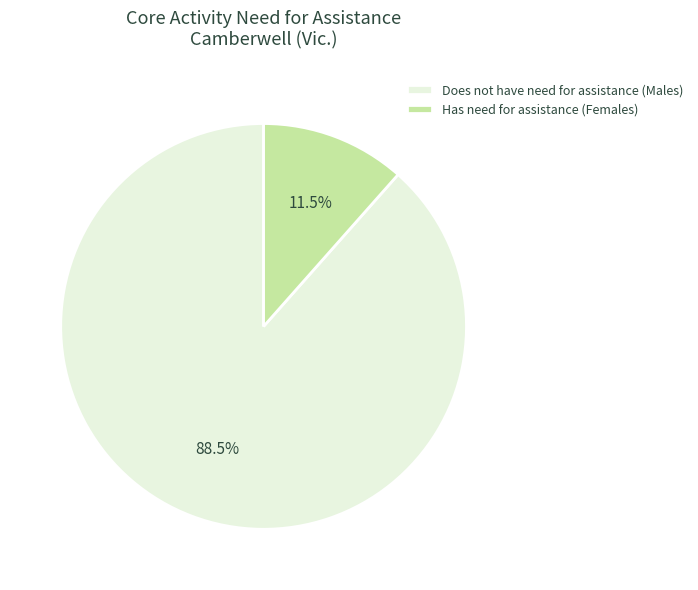

Which category accounts for the majority?

Does not have need for assistance (Males)